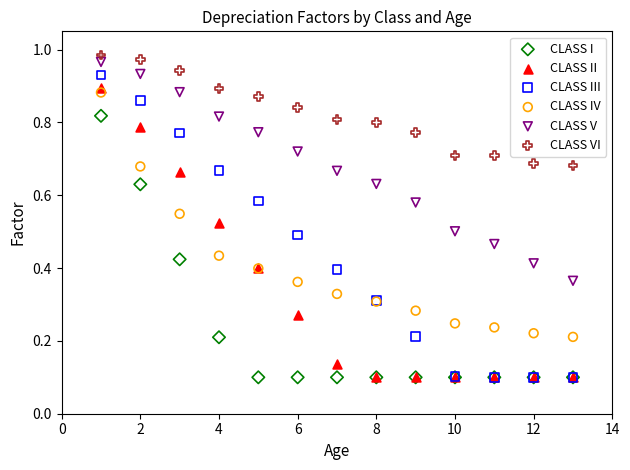

What are all the series names shown in the legend?

CLASS I, CLASS II, CLASS III, CLASS IV, CLASS V, CLASS VI